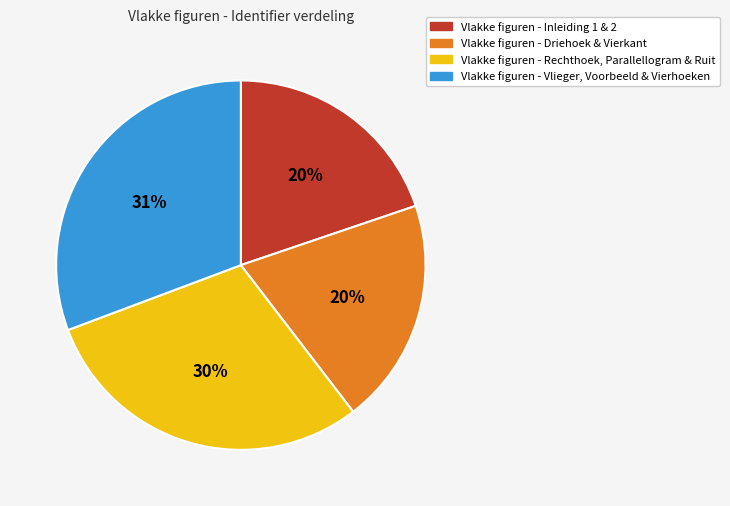

To the nearest percent, what is the difference between the largest and smallest slice percentages?

11%